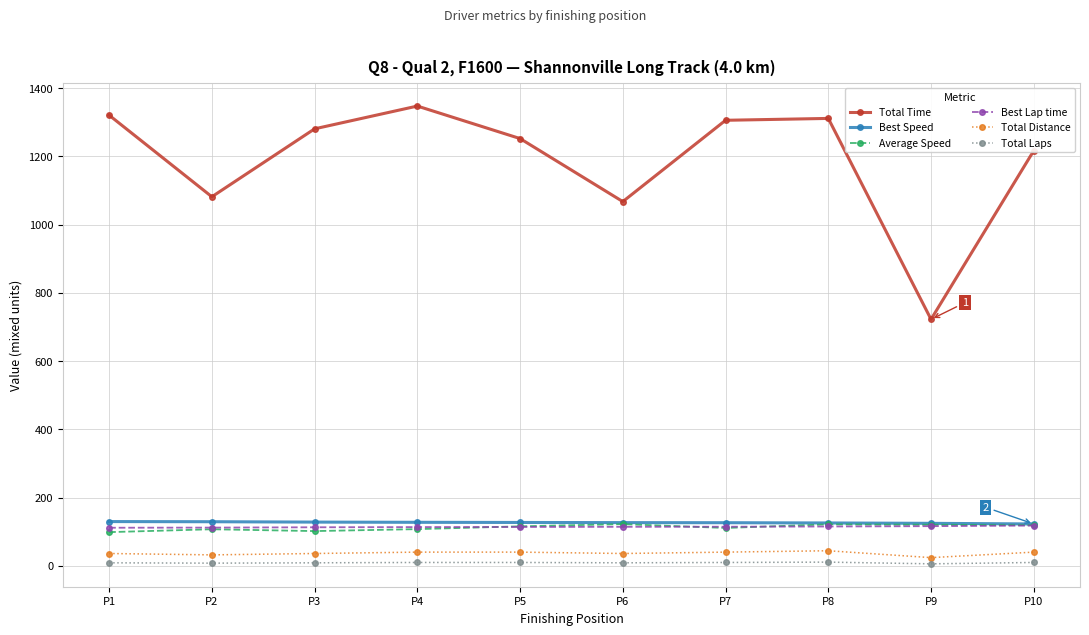

What is the minimum value for Best Speed?

122.8